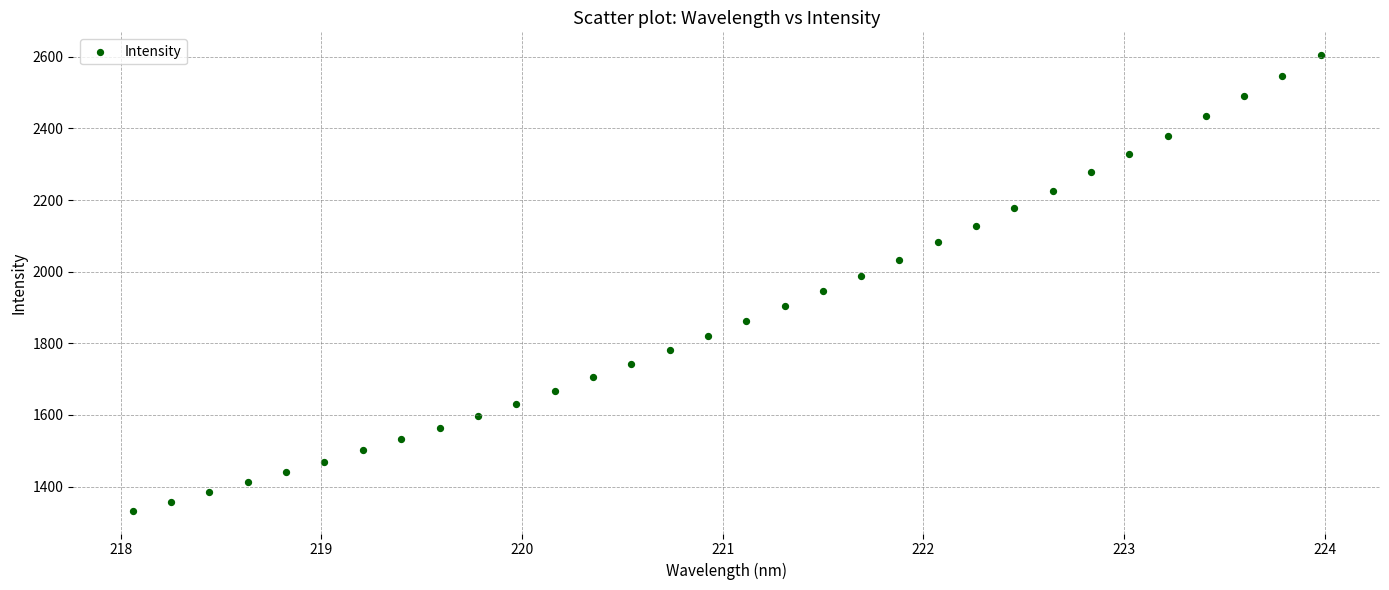

What is the range of X values (max minus min)?

5.9